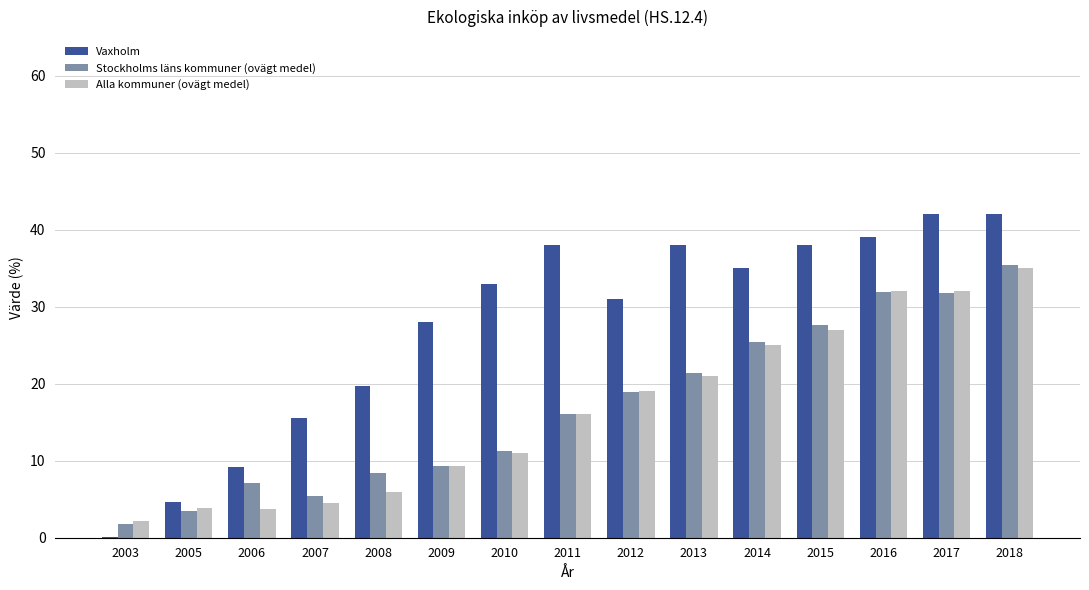

Which series changed the most between 2006 and 2011?

Vaxholm